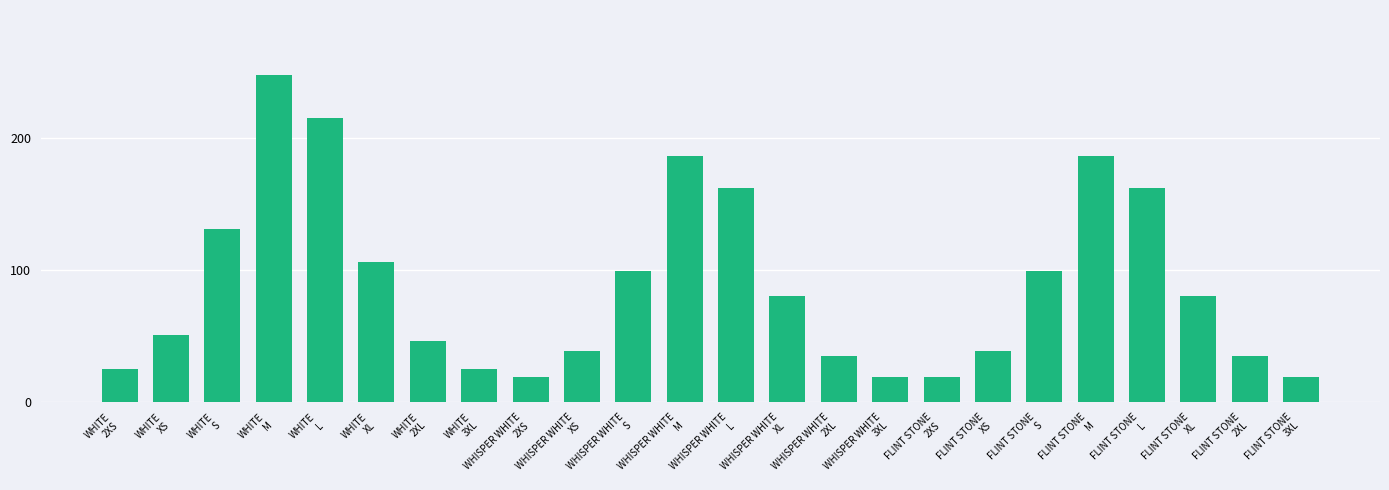

What is the label of the 10th bar from the right?

WHISPER WHITE
2XL